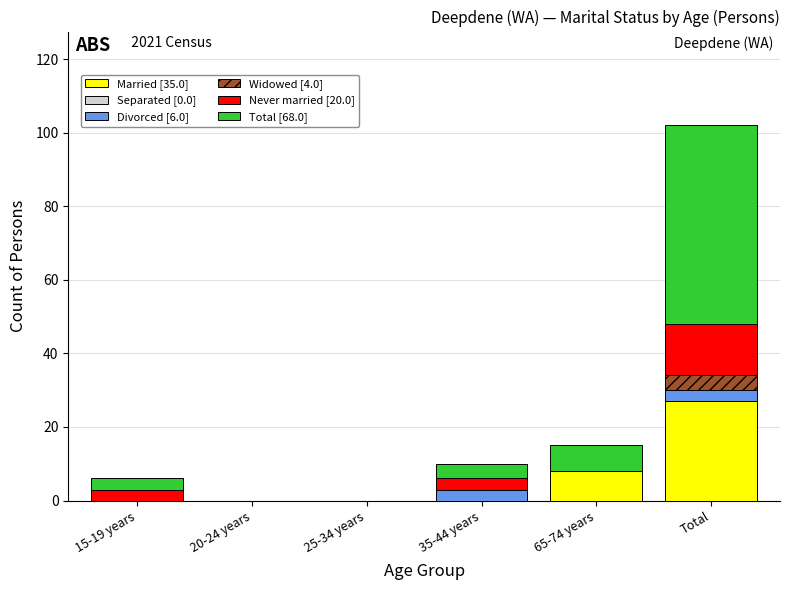

Reading left to right, transcribe the values for Married [35.0].

15-19 years=0	20-24 years=0	25-34 years=0	35-44 years=0	65-74 years=8	Total=27